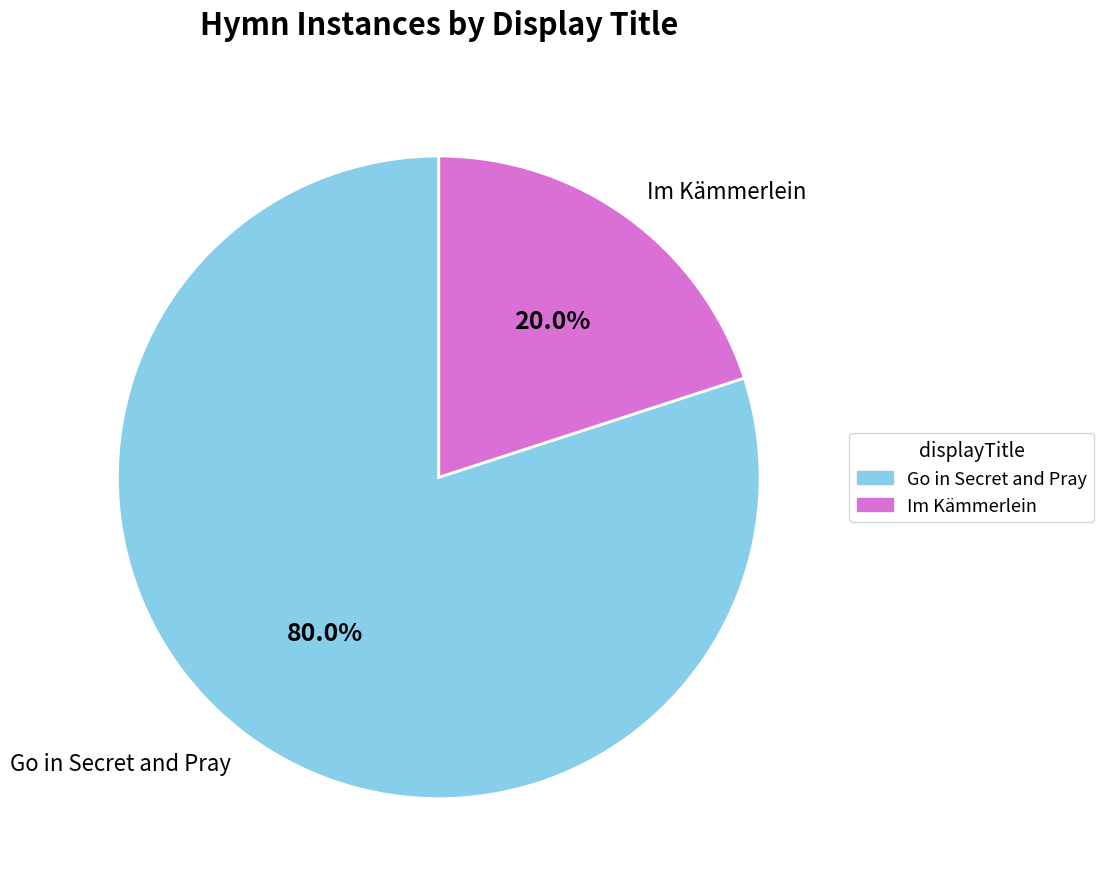

Is the sum of Go in Secret and Pray and Im Kämmerlein greater than half?

Yes